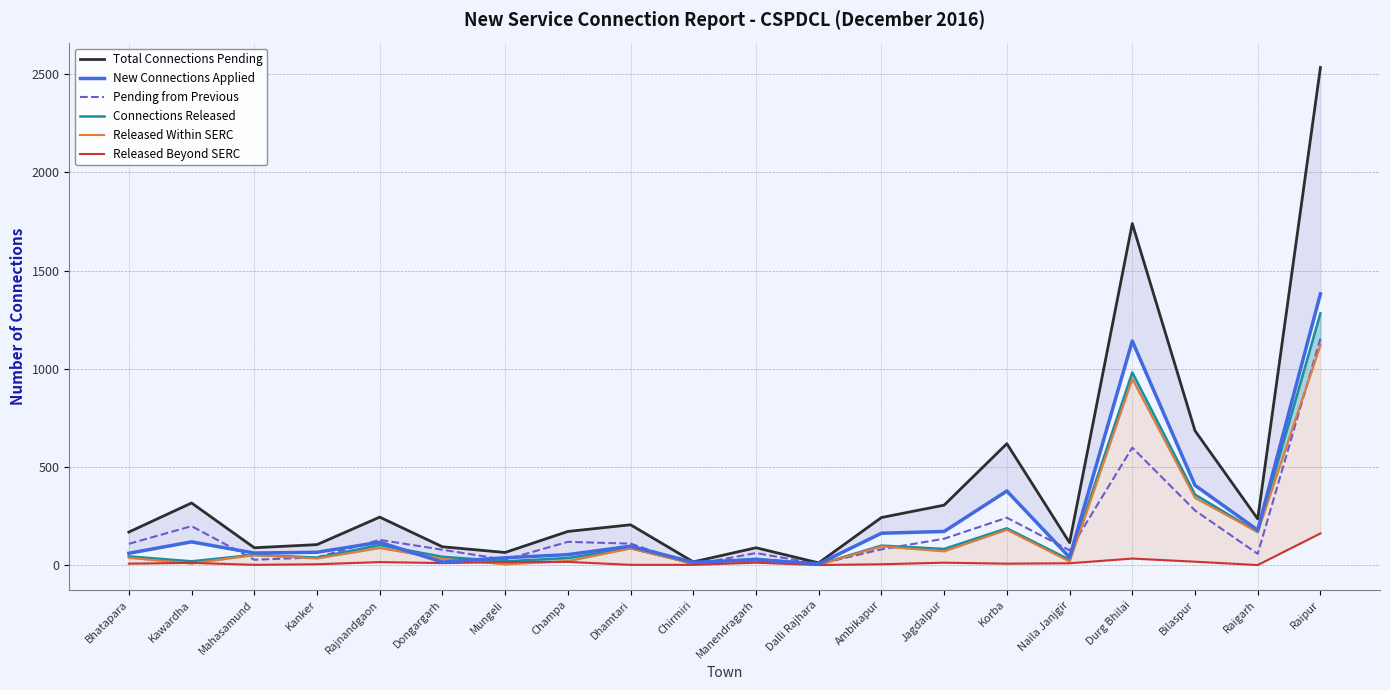

Which label corresponds to the smallest value in the chart?

Dalli Rajhara